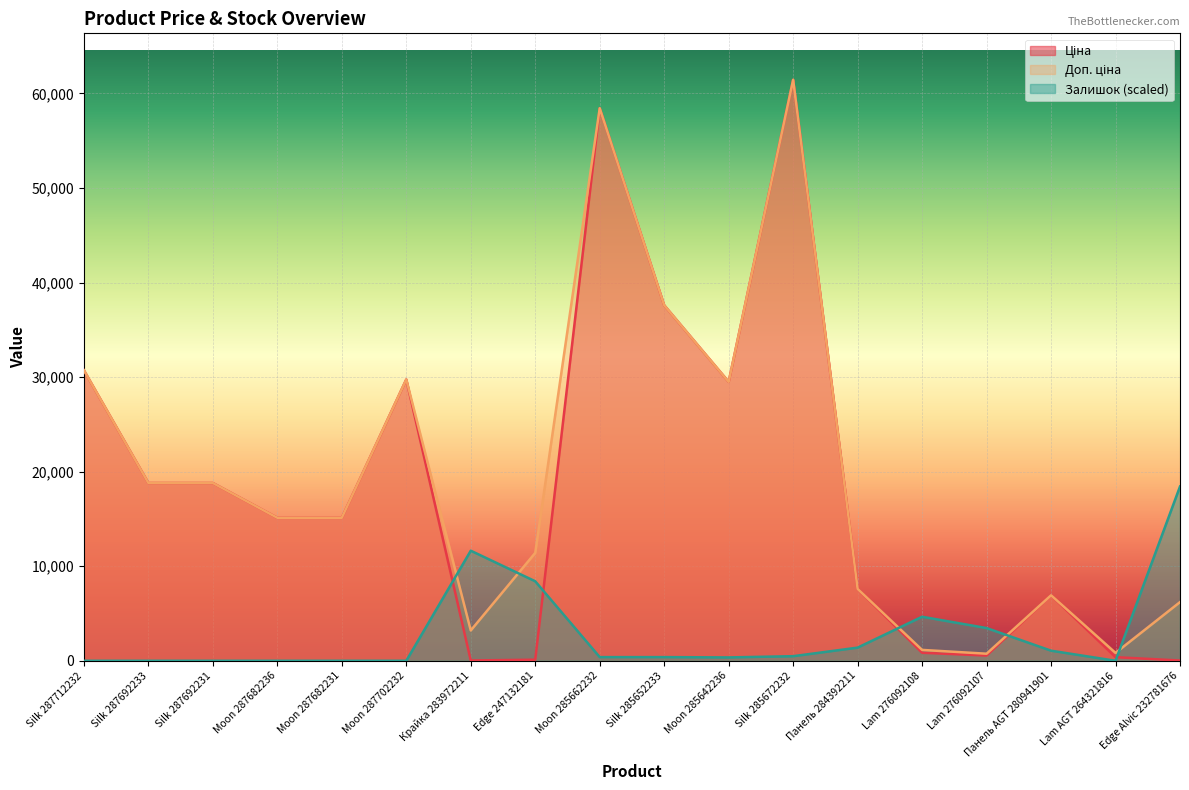

Rank the series at Панель AGT 280941901 from lowest to highest value.

Залишок, Ціна, Доп. ціна